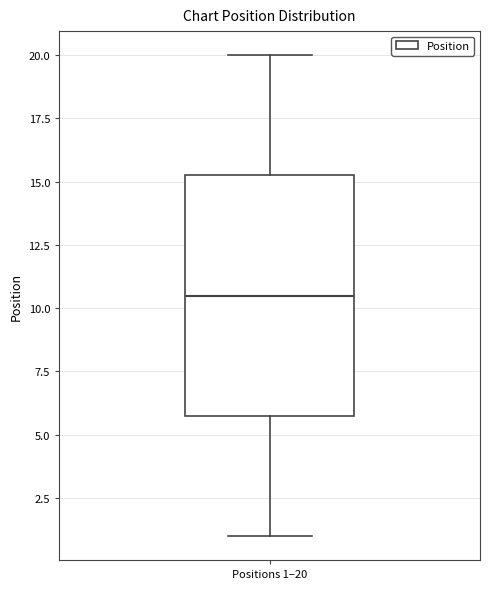

Transcribe this box plot: give where the median line is, the range the box spans, and where the two whiskers end, as read against the y-axis. The values are not printed on the chart, so give them approximately, as read against the axis.

median 10.5, box 6.0 to 15.5, whiskers 1.0 to 20.0